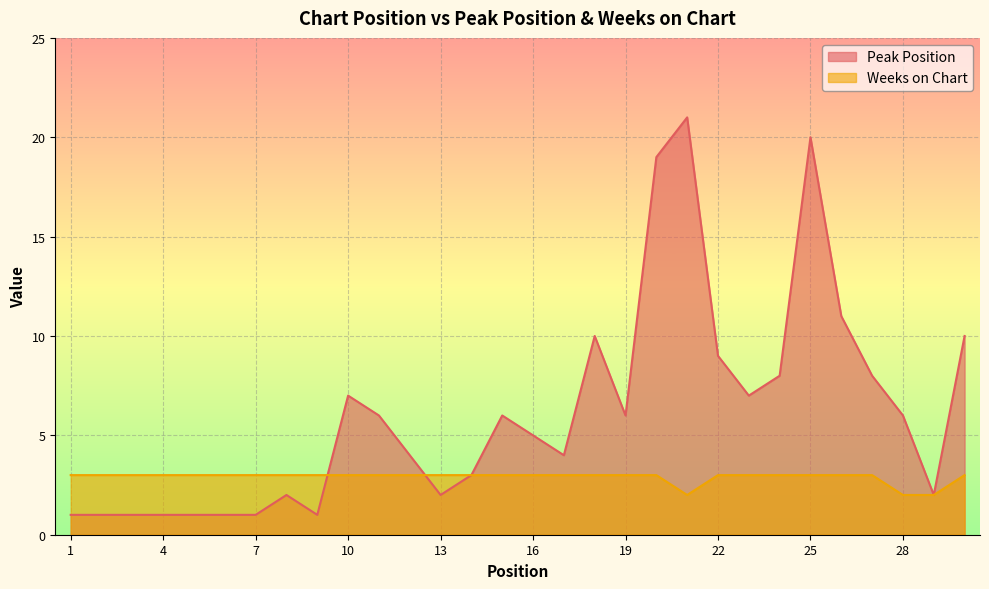

Reading left to right, extract all data points from this chart.

Peak Position: 1	1	1	1	1	1	1	2	1	7	6	4	2	3	6	5	4	10	6	19	21	9	7	8	20	11	8	6	2	10
Weeks on Chart: 3	3	3	3	3	3	3	3	3	3	3	3	3	3	3	3	3	3	3	3	2	3	3	3	3	3	3	2	2	3